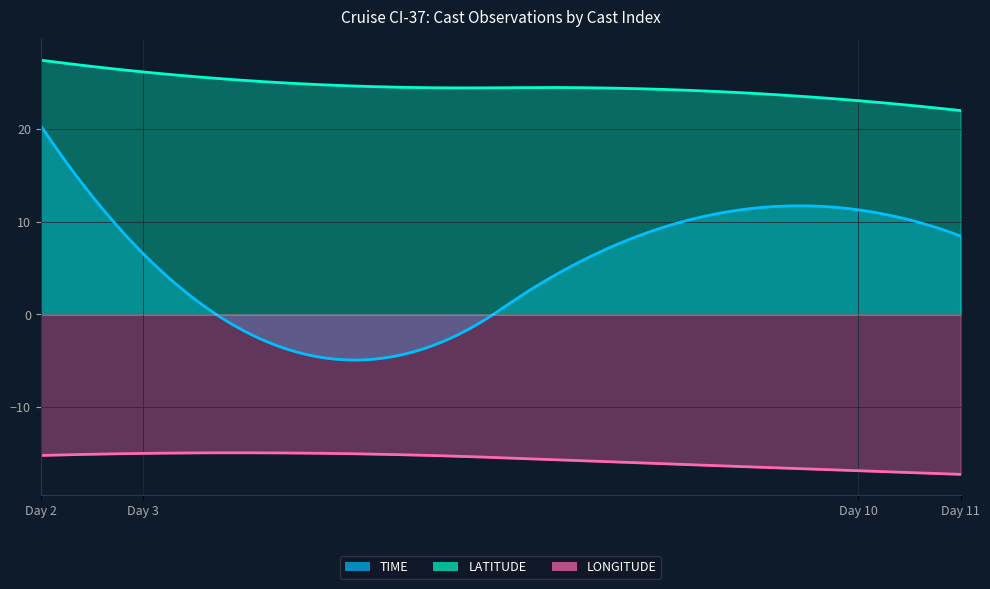

What is the minimum value for DAY?

2.0